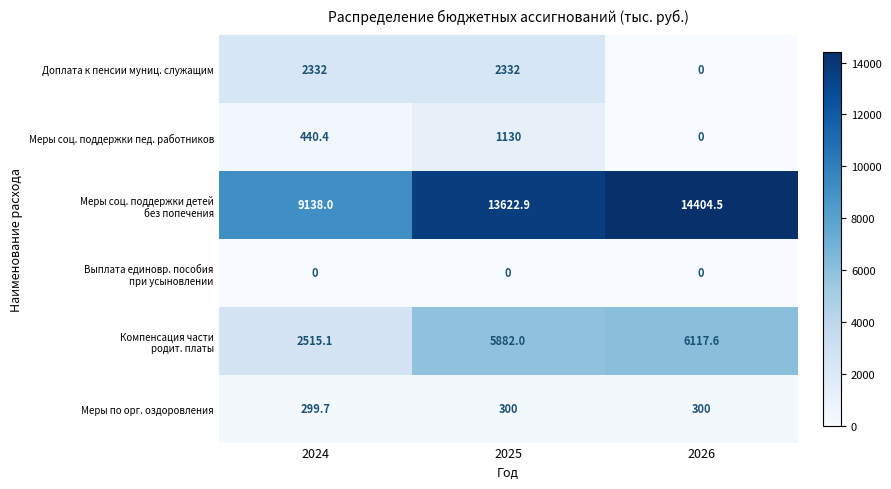

What is the difference between the highest and lowest values at 2024?

9138.0